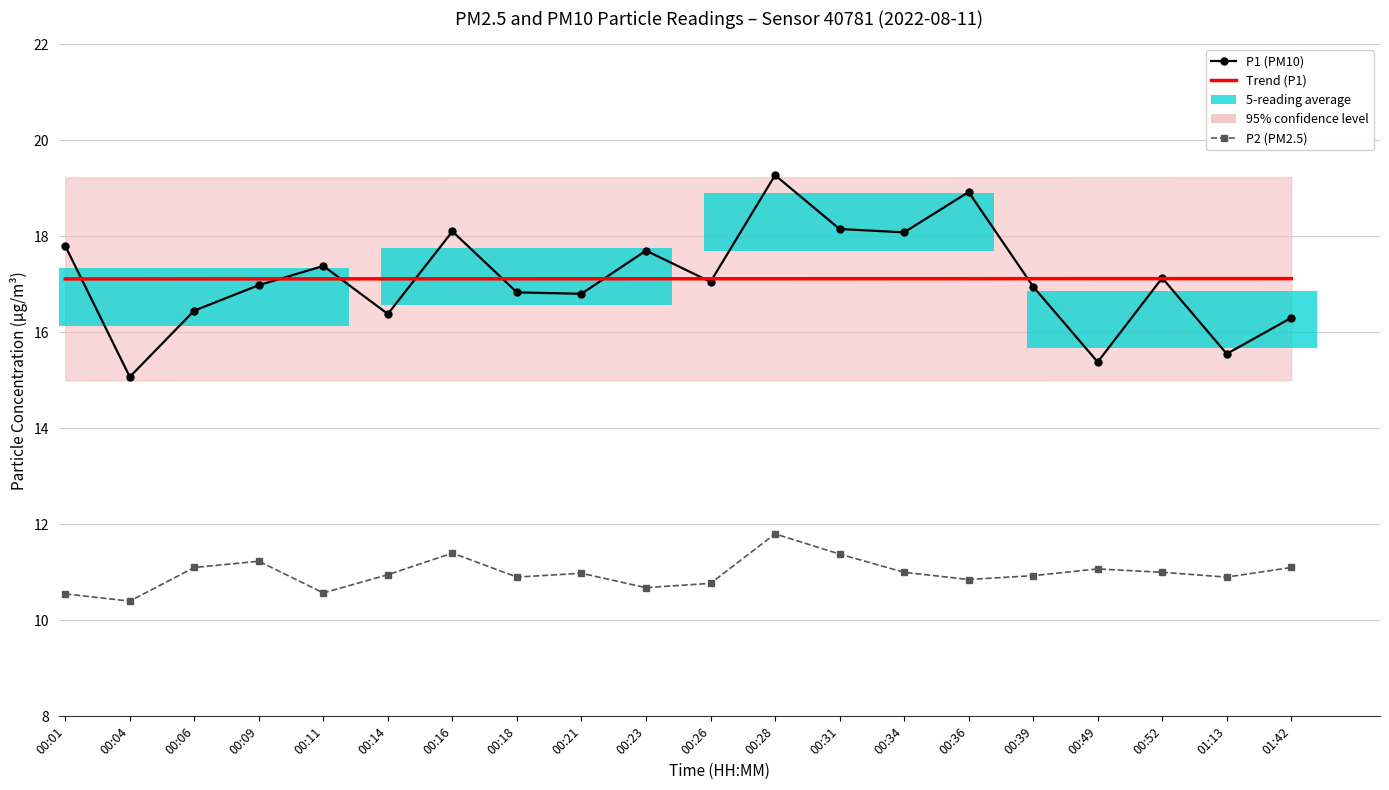

What position from the left is 00:14?

6